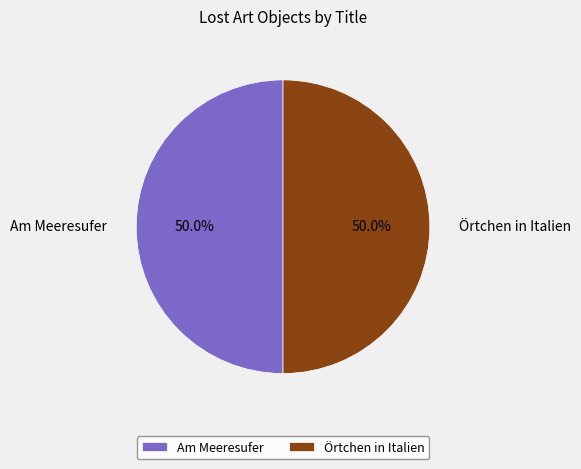

Is it true that Örtchen in Italien is 45% of the pie?

False